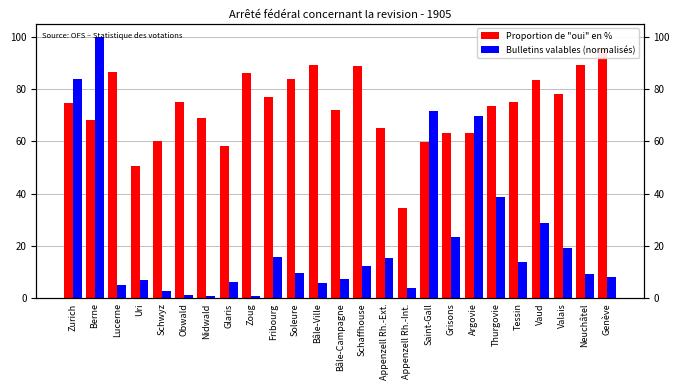

The Proportion de "oui" en % series shows 100.7 at Grisons. True or false?

False